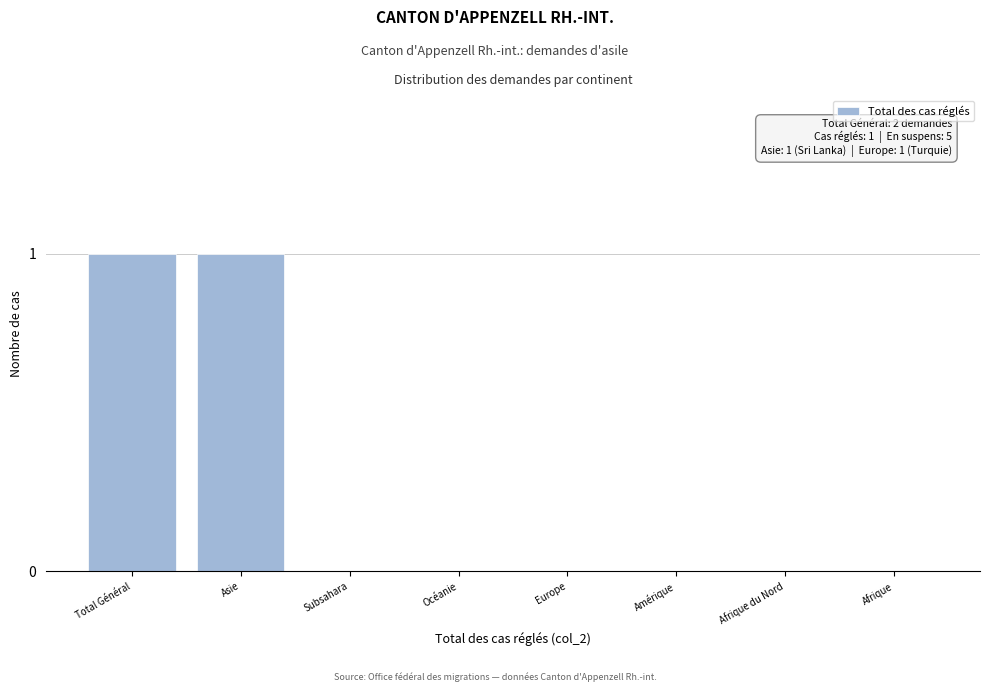

Reading left to right, transcribe all the data shown in this chart.

Total Général=1	Asie=1	Subsahara=0	Océanie=0	Europe=0	Amérique=0	Afrique du Nord=0	Afrique=0